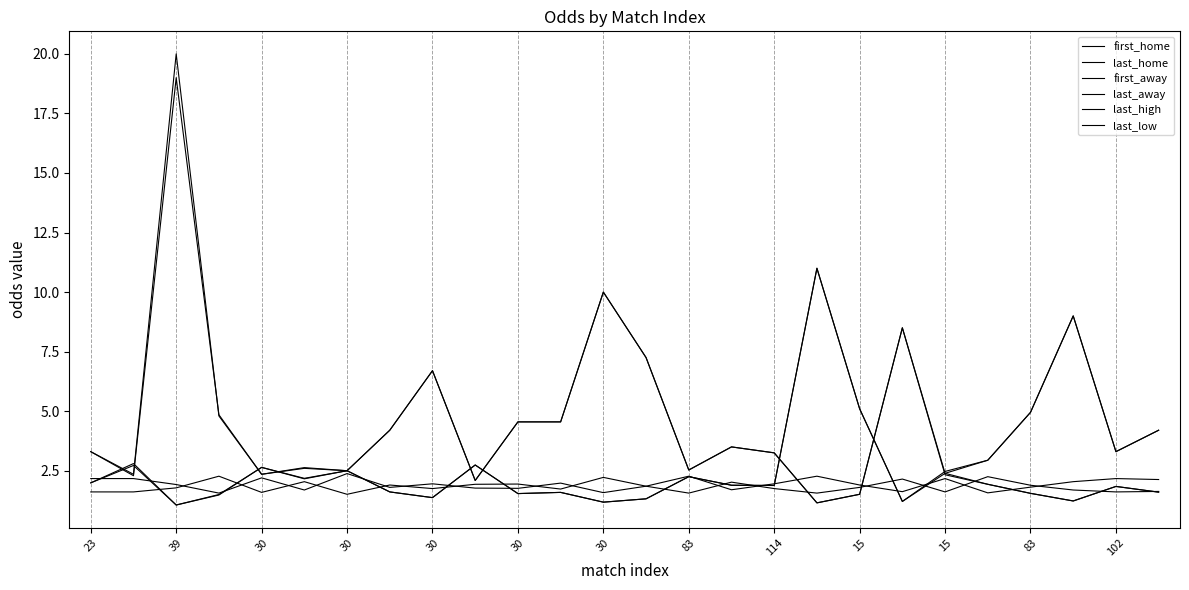

How many lines are shown in the chart?

6